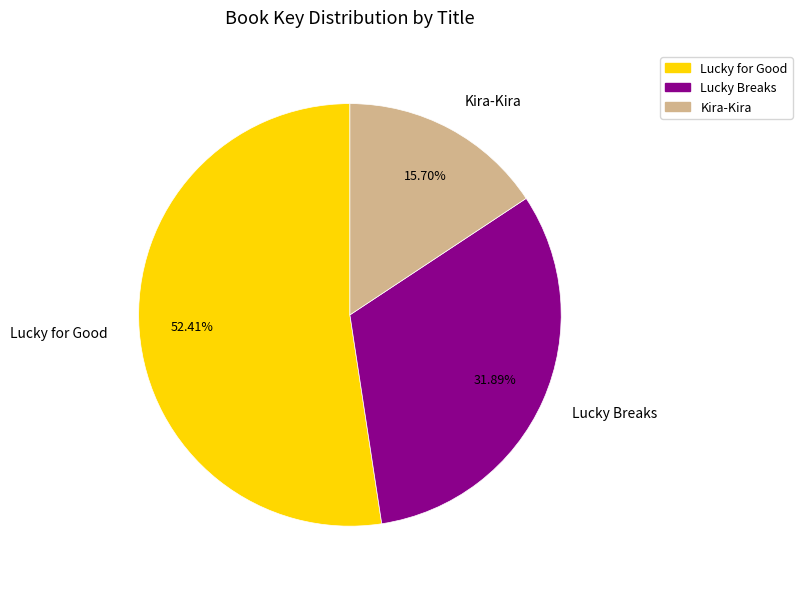

What is the largest slice in the pie chart?

Lucky for Good